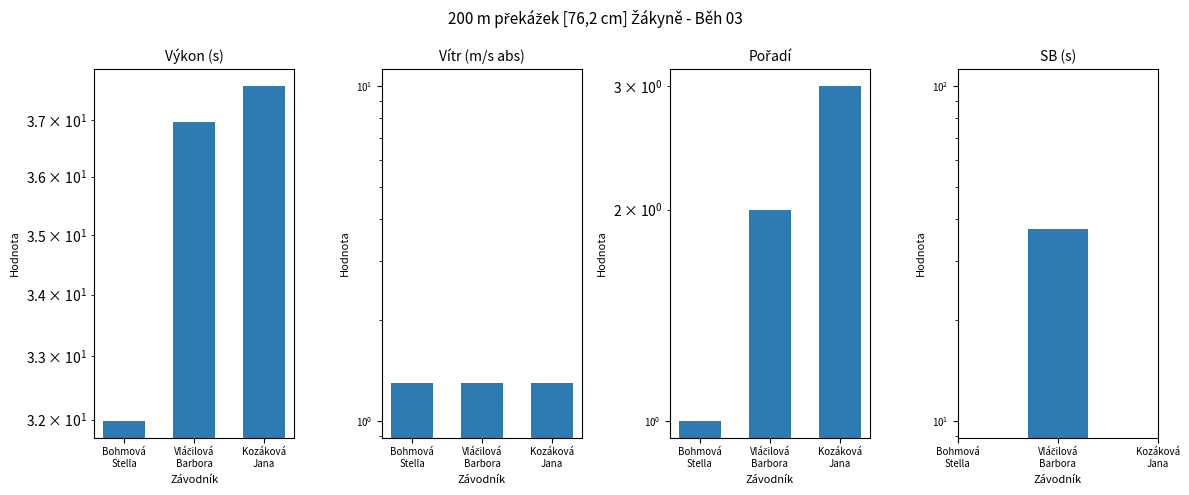

Between Vláčilová
Barbora and Kozáková
Jana, which is larger?

Kozáková
Jana